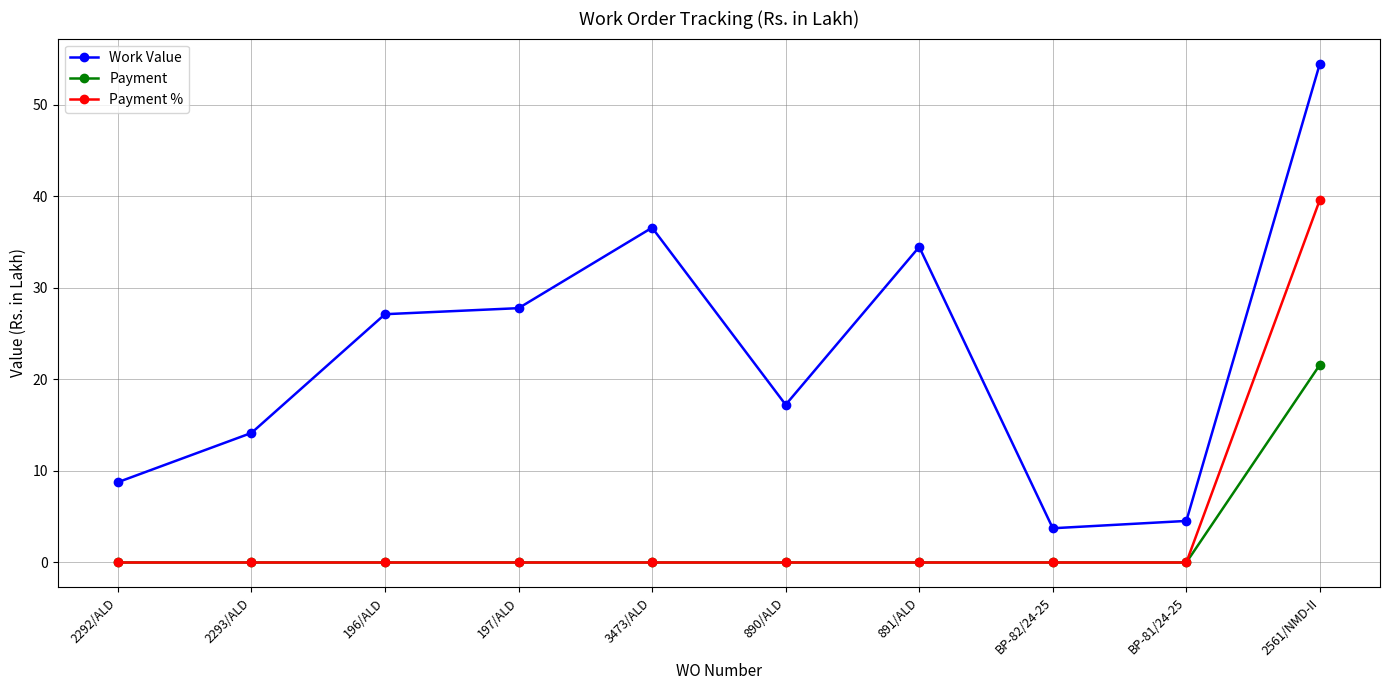

What are all the series names shown in the legend?

Work Value, Payment, Payment %